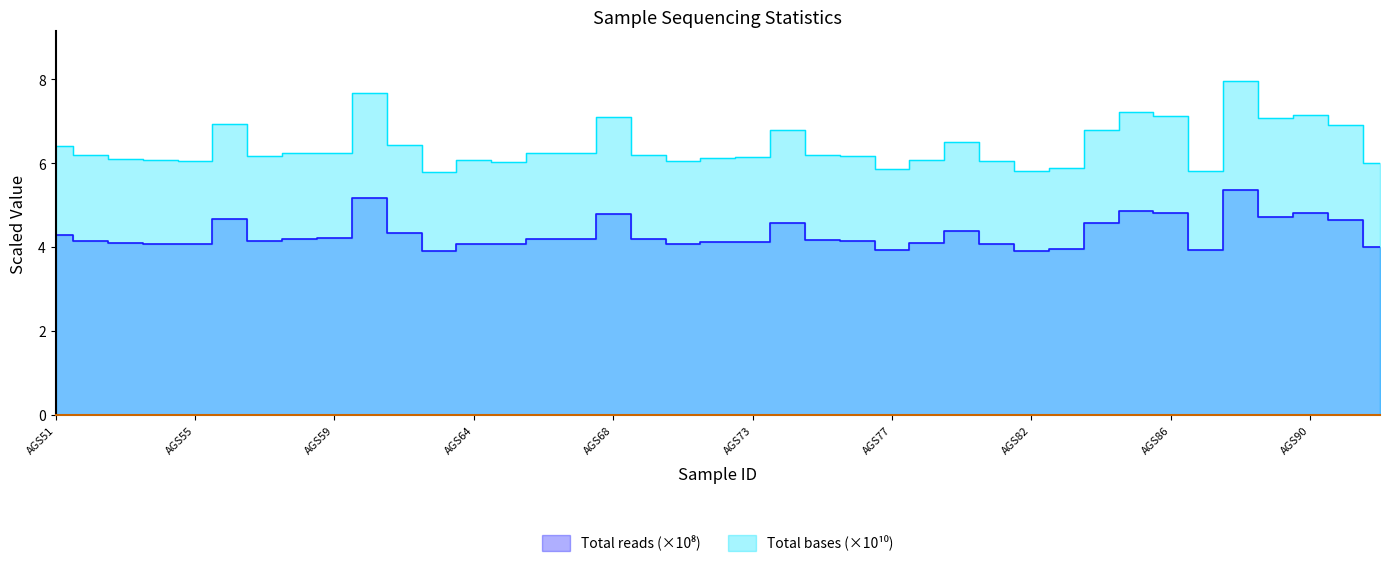

List the series in order of their peak value, highest first.

Total bases, Total reads